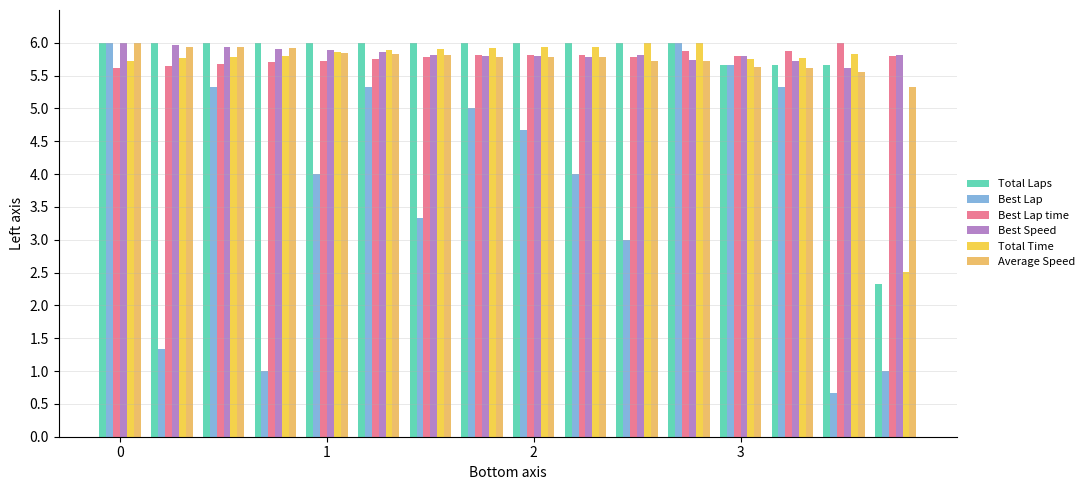

What is the value of the Best Lap bar at the 13th from the left?

5.7